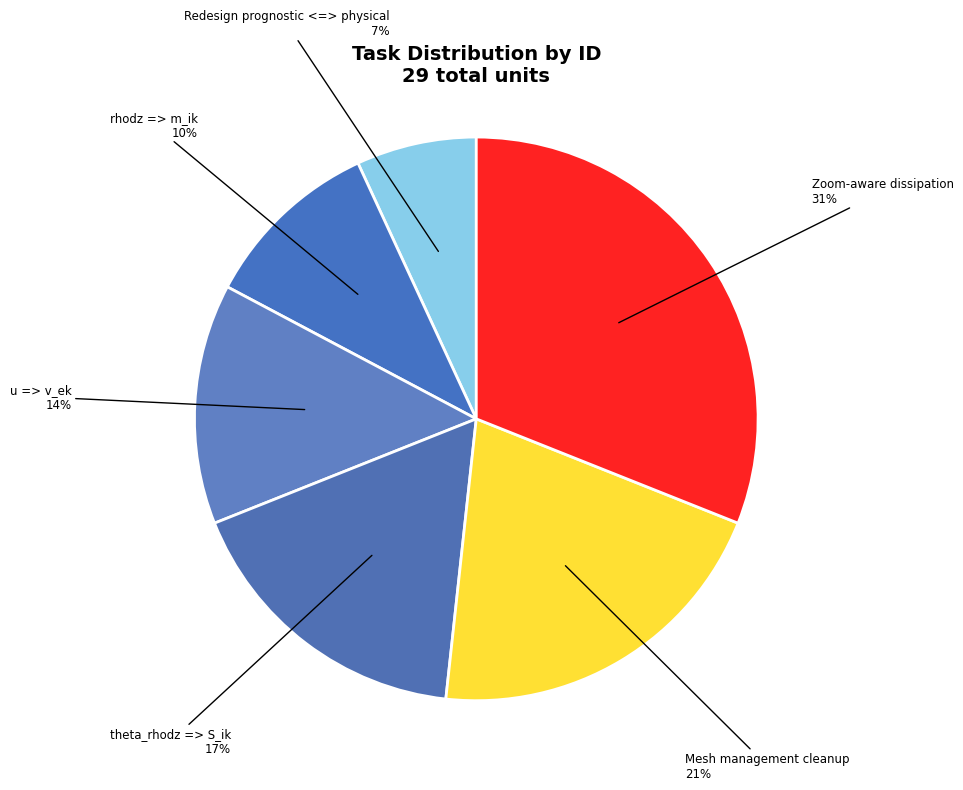

Which category has the biggest portion of the pie?

Zoom-aware dissipation